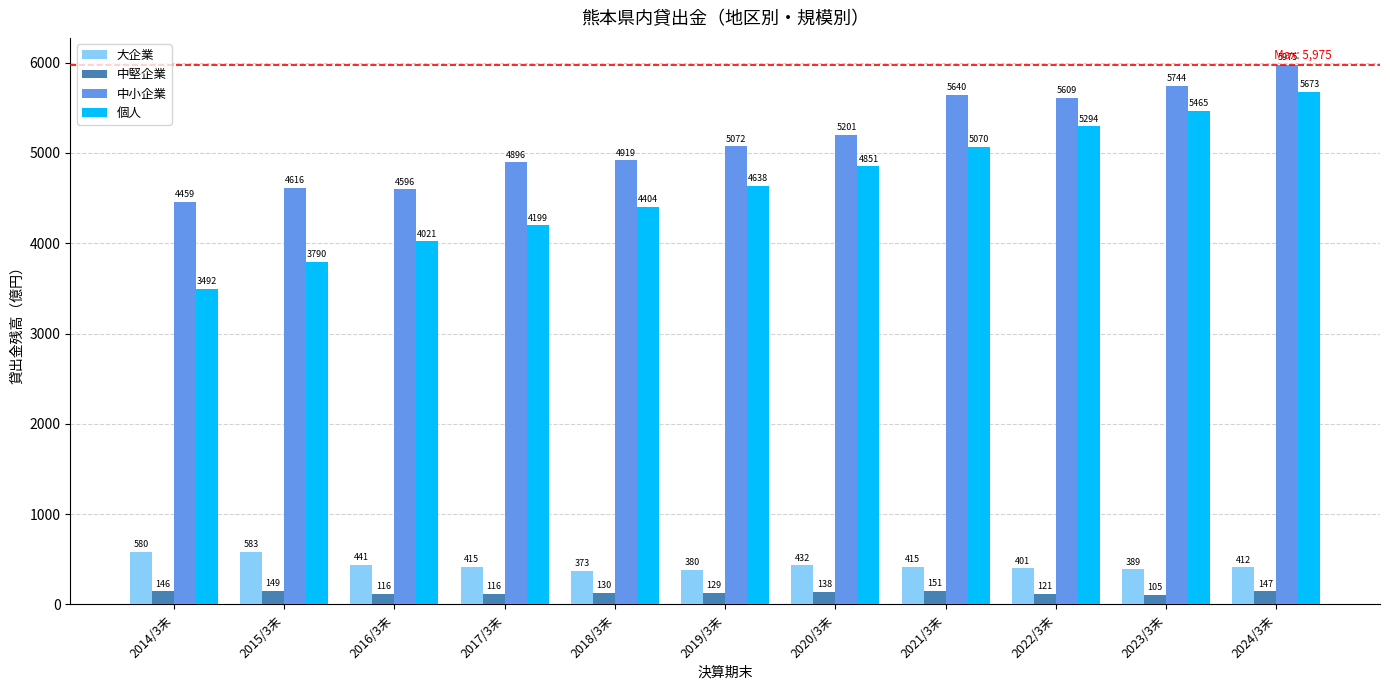

How many data points does each series have?

11